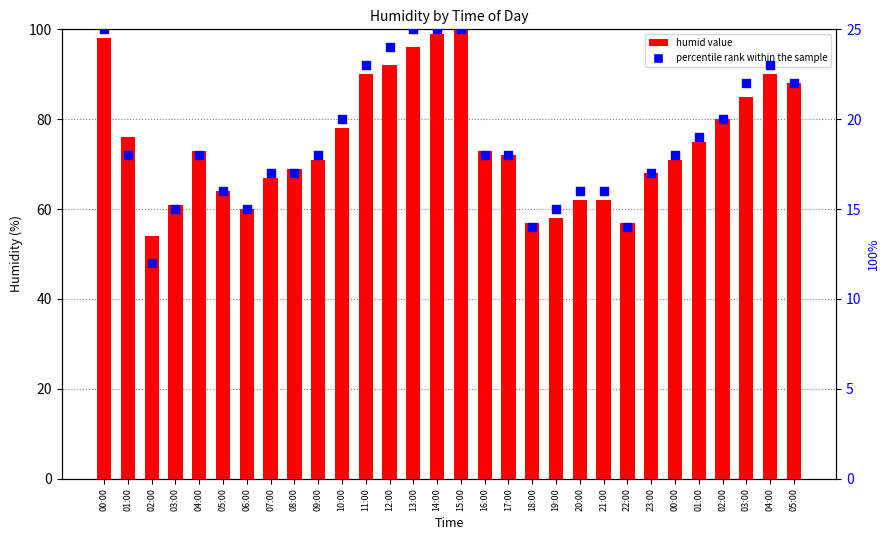

What is the total value across all series at 00:00?

123